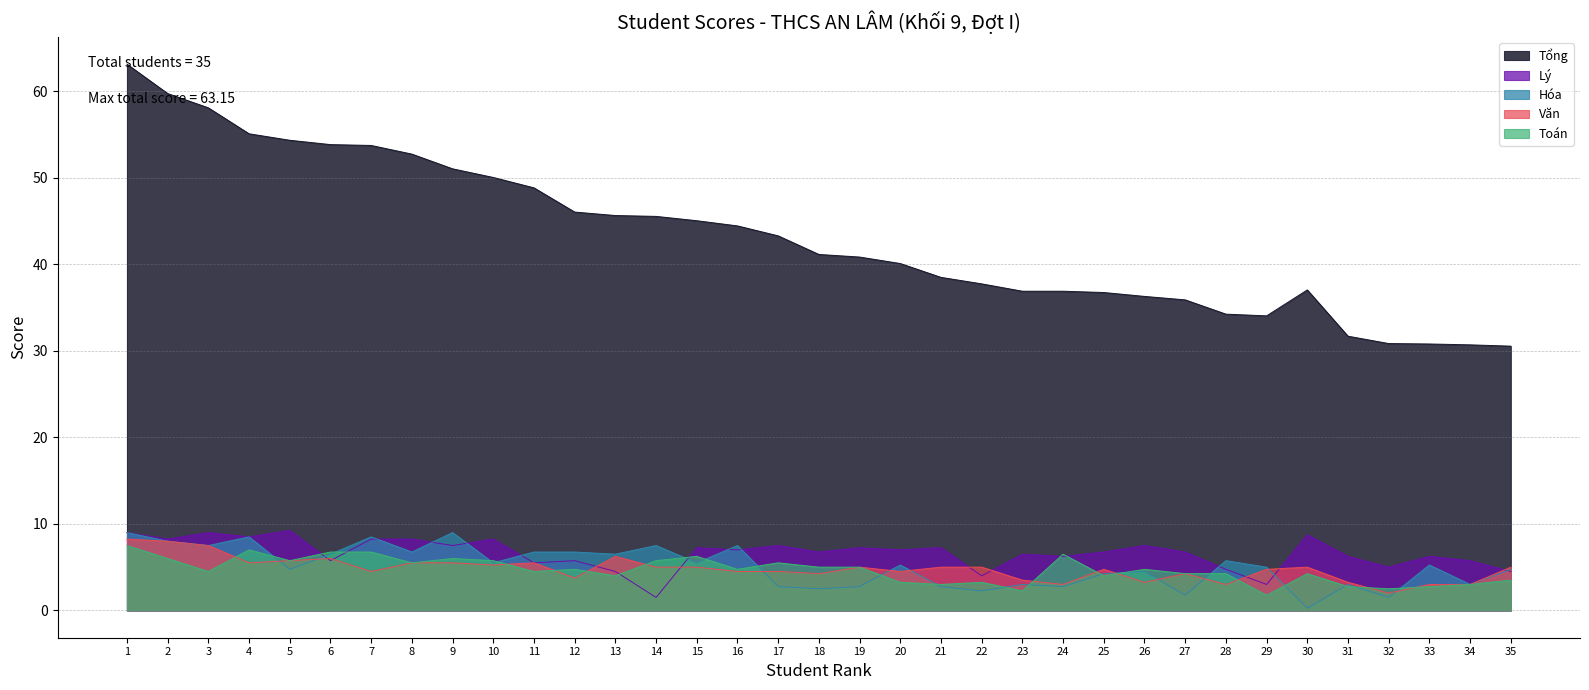

Which series ends up on top after the final intersection of Hóa and Lý?

Hóa